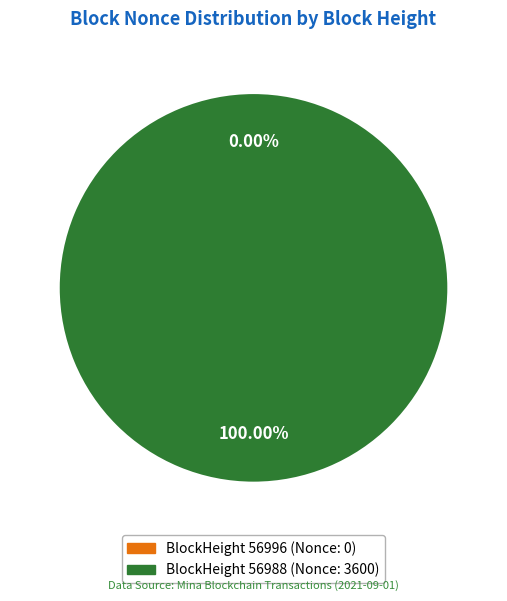

Is there a majority slice in this chart?

Yes